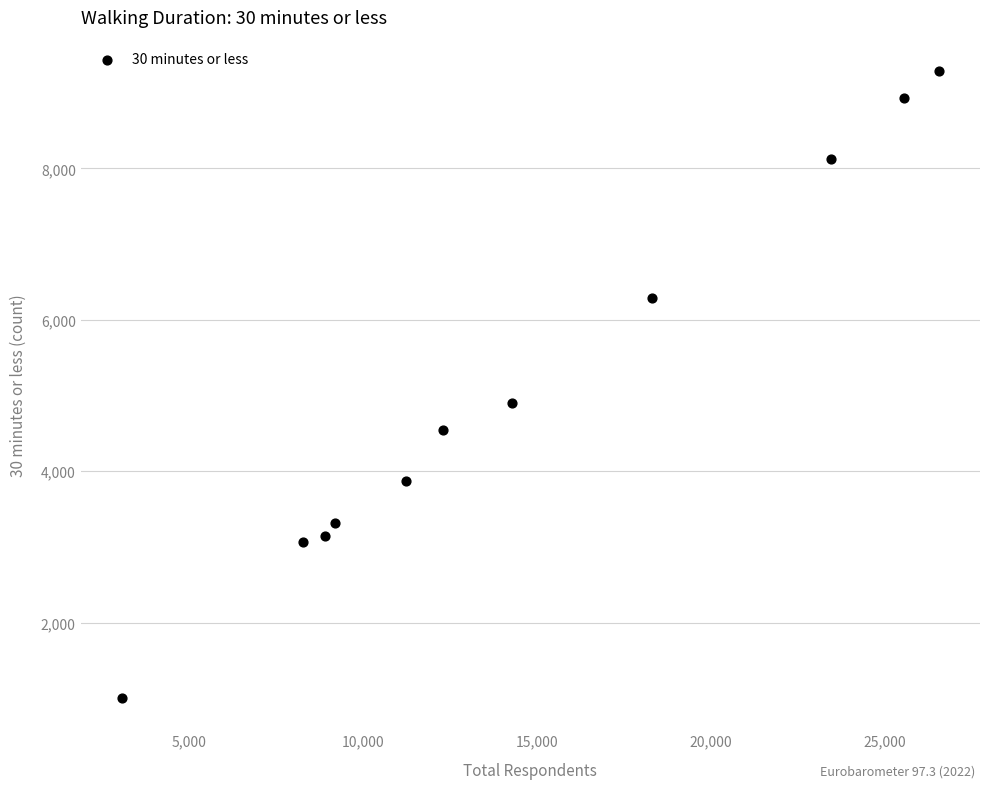

What Y value in the scatter plot is closest to 5145?

4902